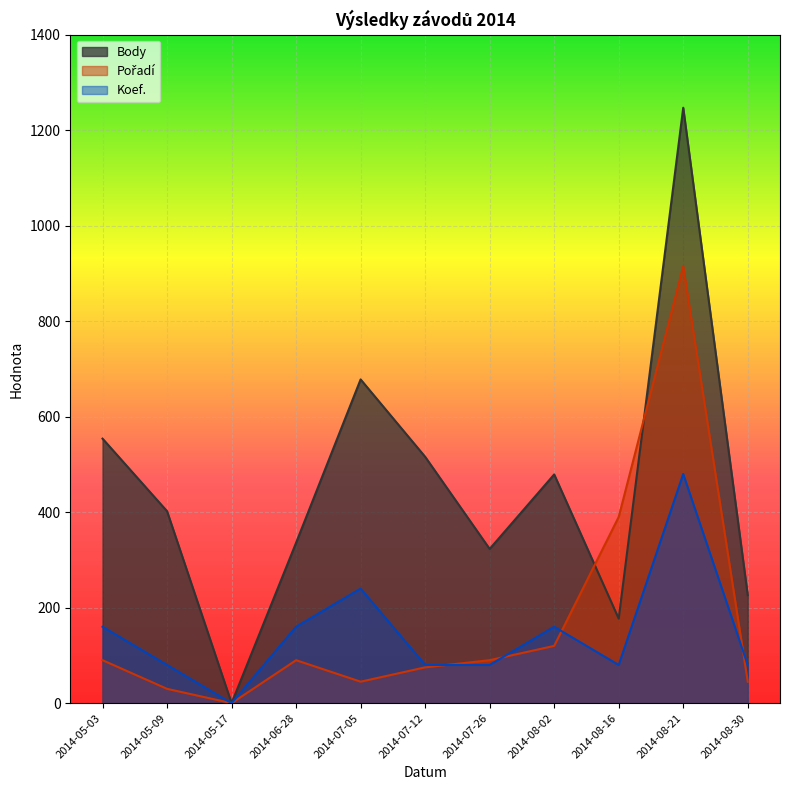

True or false: Body has a value of 226 at 2014-08-30.

True